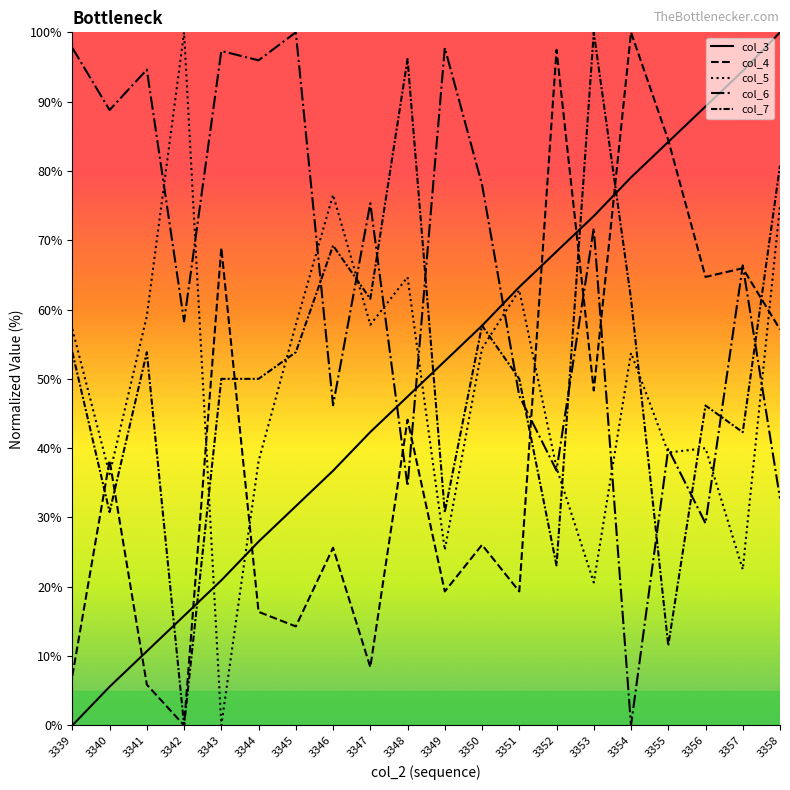

How many intersections are there between col_7 and col_5?

7